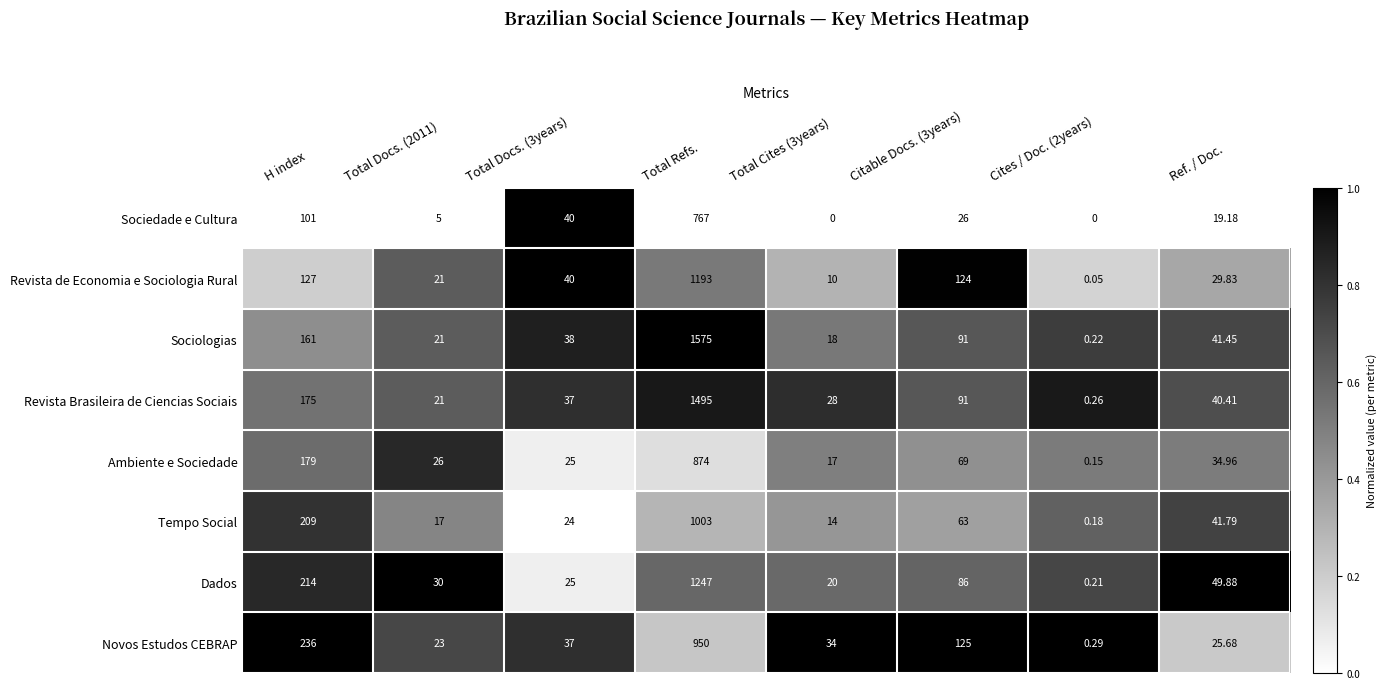

What is the total value across all series at Total Docs. (3years)?

266.0